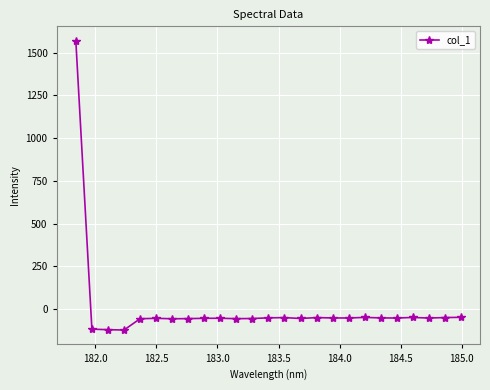

What is the difference between the maximum and minimum values?

1691.7